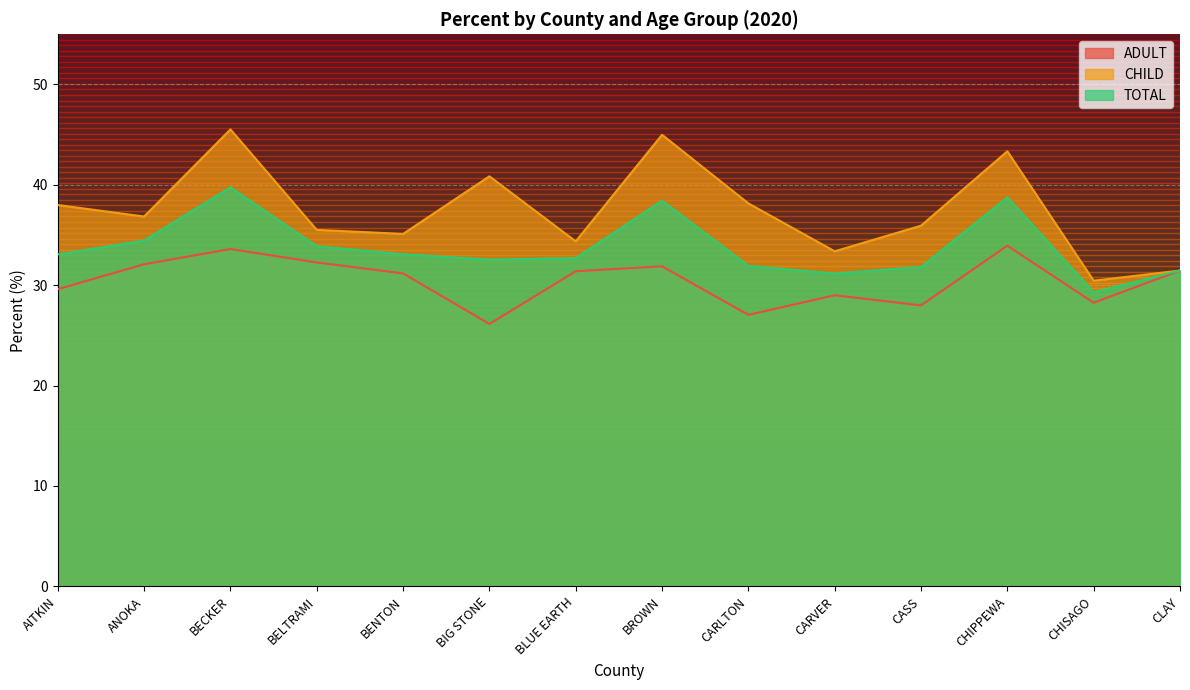

The value of TOTAL at BELTRAMI is 60.0. True or false?

False